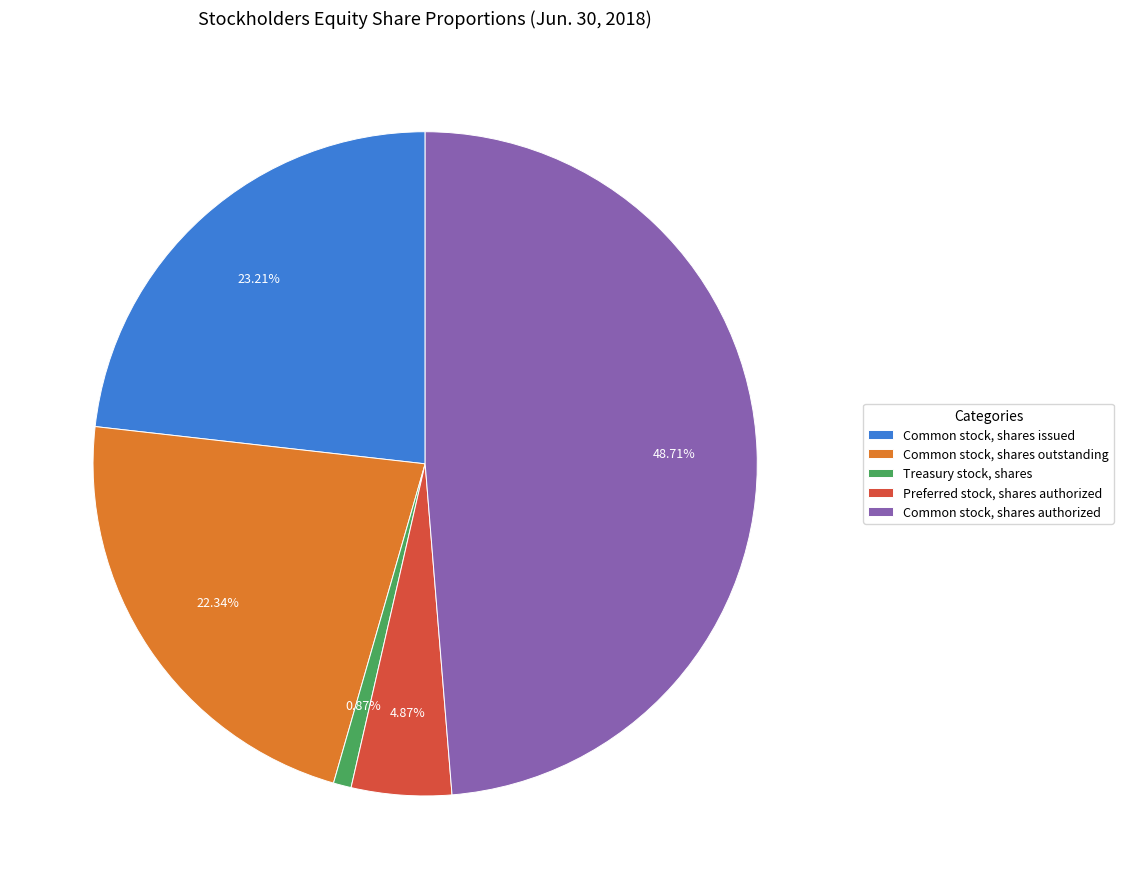

To the nearest percent, what is the average slice percentage?

20%